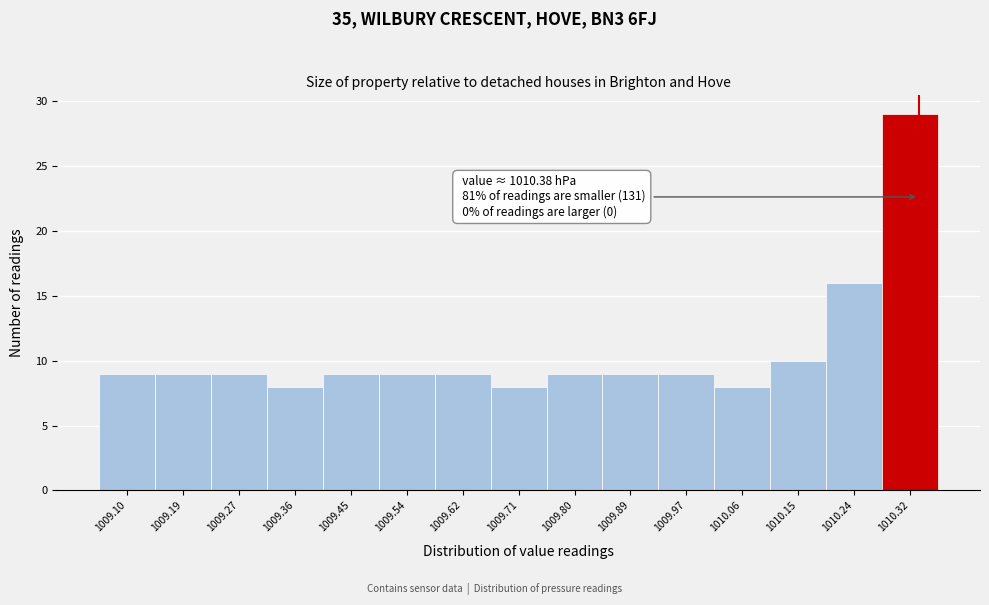

Reading left to right, what are all the values shown in this chart?

1009.10=9	1009.19=9	1009.27=9	1009.36=8	1009.45=9	1009.54=9	1009.62=9	1009.71=8	1009.80=9	1009.89=9	1009.97=9	1010.06=8	1010.15=10	1010.24=16	1010.32=29